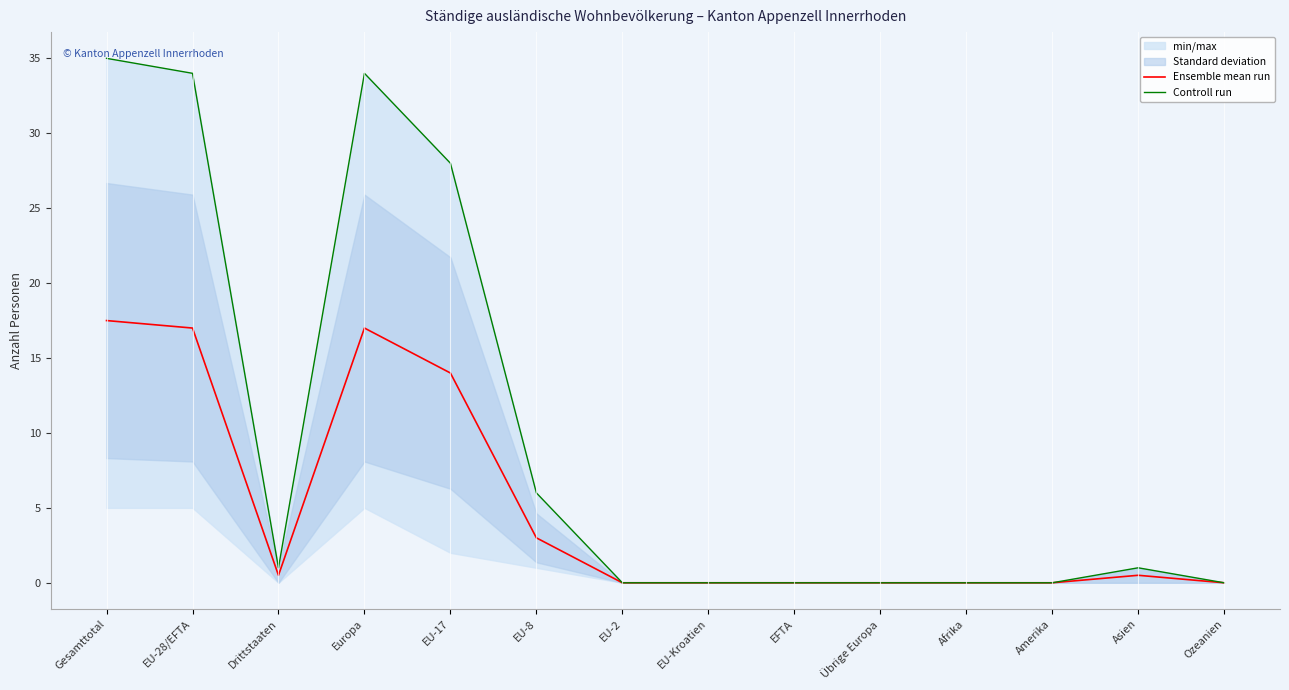

What is the difference between the second highest and minimum values in the Controll run series?

34.0